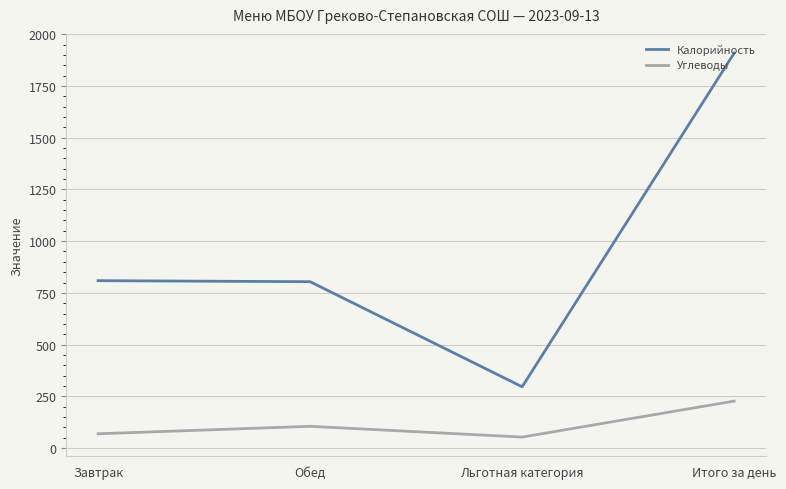

At Итого за день, list the series in order from largest to smallest.

Калорийность, Углеводы